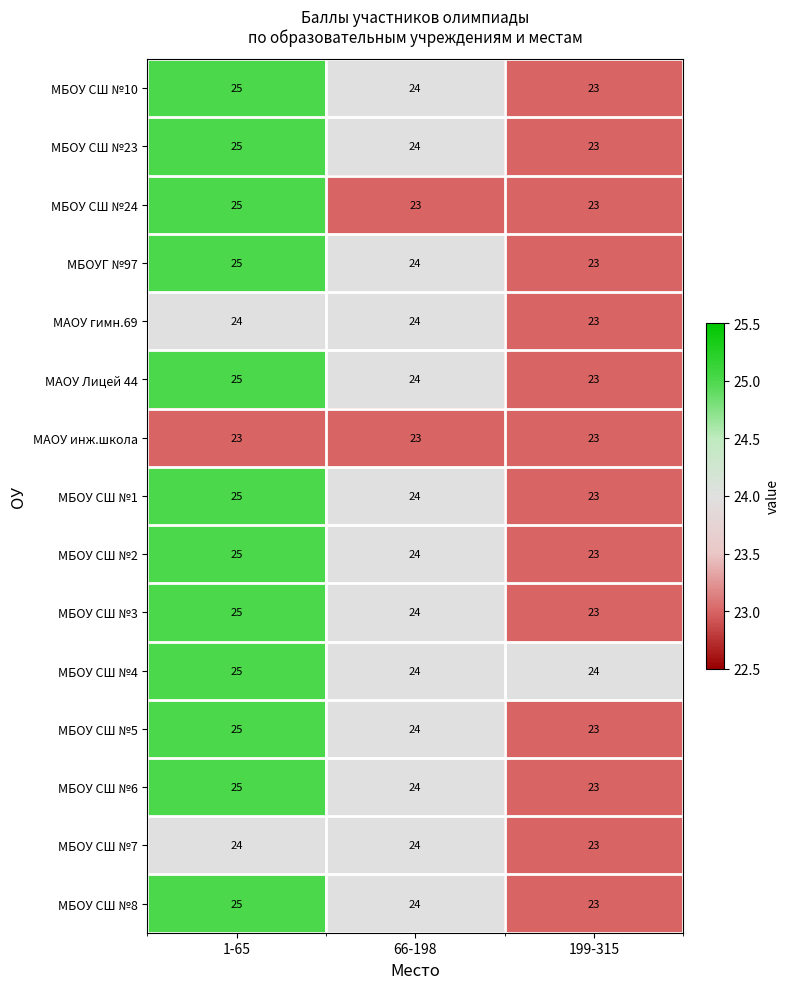

What is the sum of the МАОУ инж.школа values at 1-65 and 66-198?

46